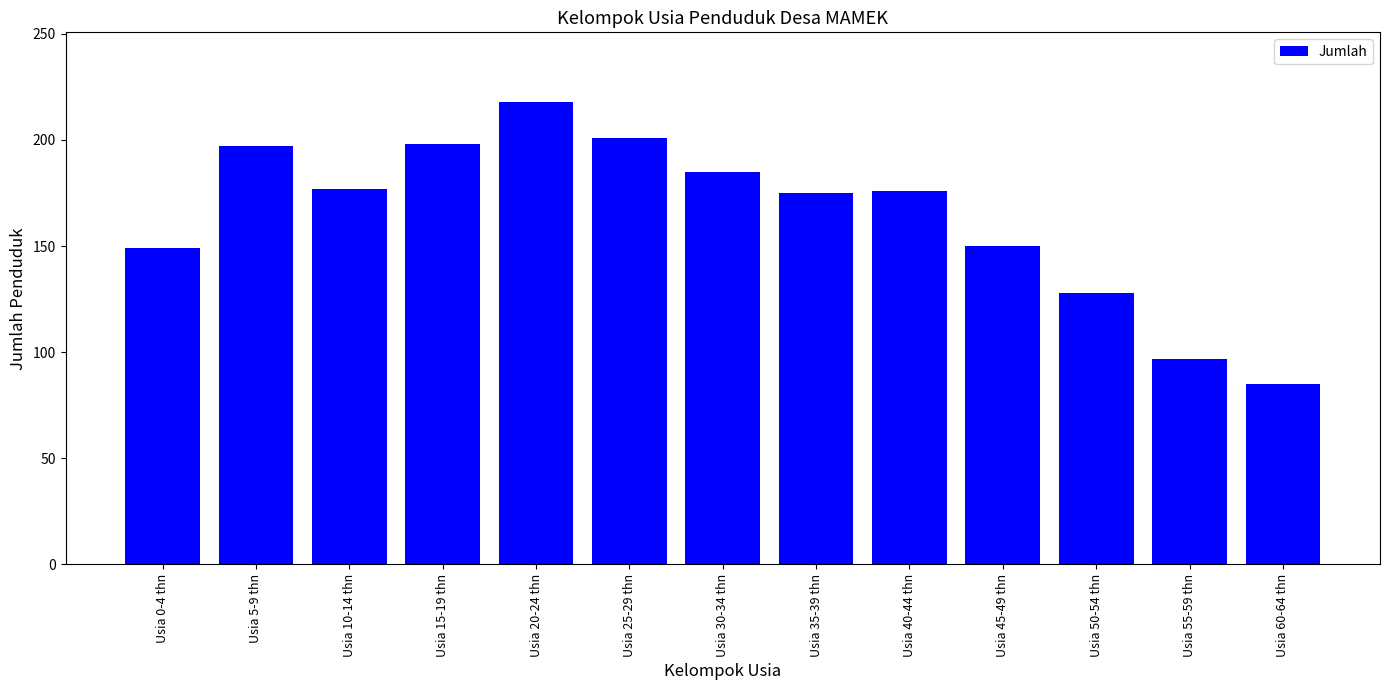

At which label does the data first exceed 176?

Usia 5-9 thn